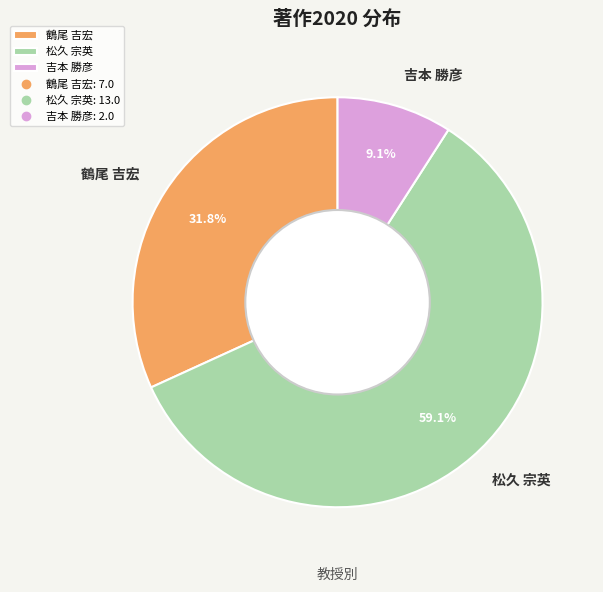

How many slices are in this pie chart?

3